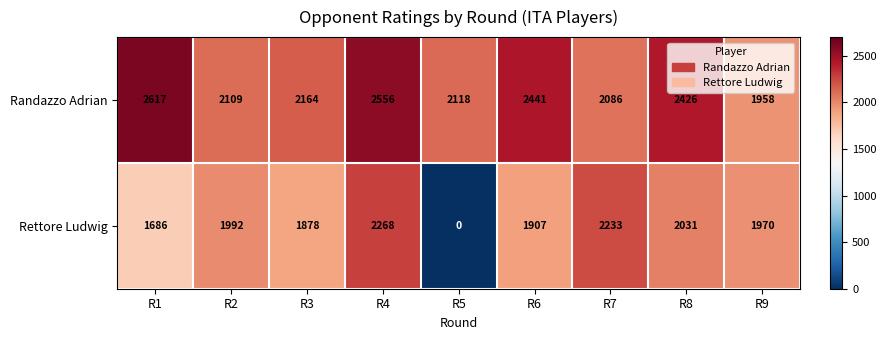

Rank the series by their average value, from highest to lowest.

Randazzo Adrian, Rettore Ludwig